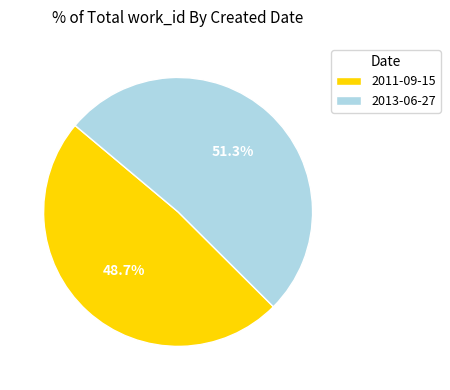

Combined, do 2013-06-27 and 2011-09-15 account for over 50%?

Yes